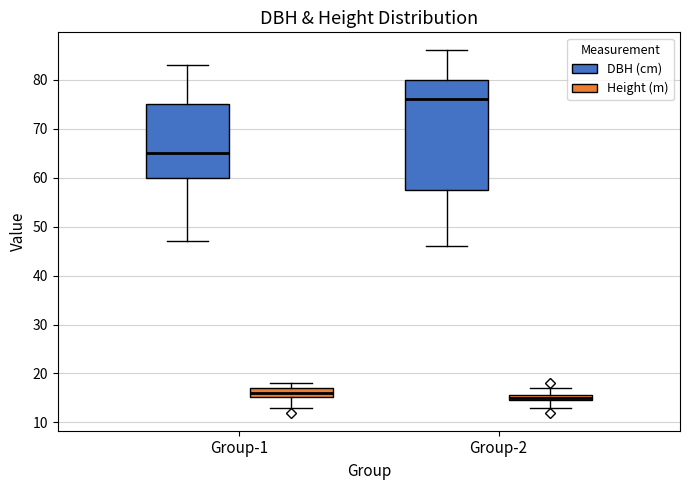

Which box's median line is the lowest?

Group-2 (Height (m))